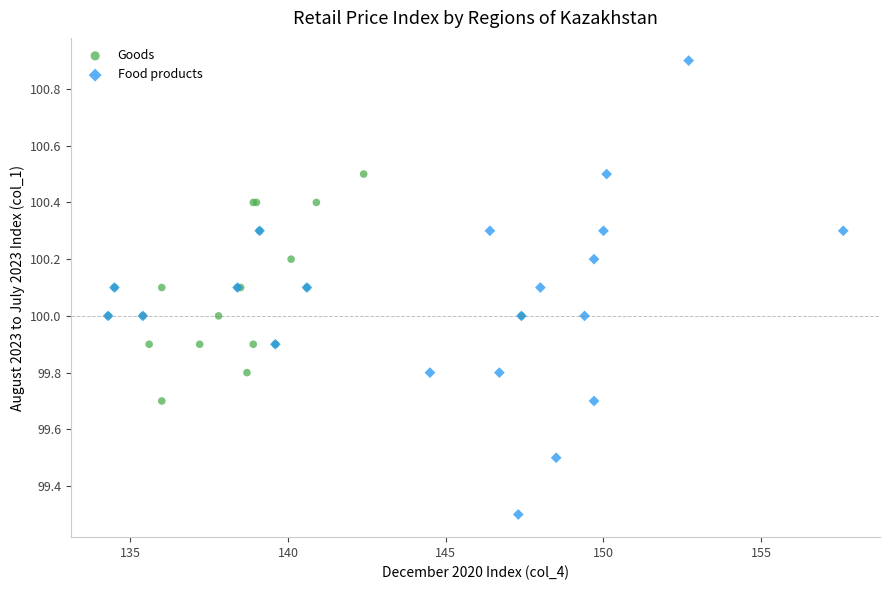

Which series has the widest spread of Y values?

Food products